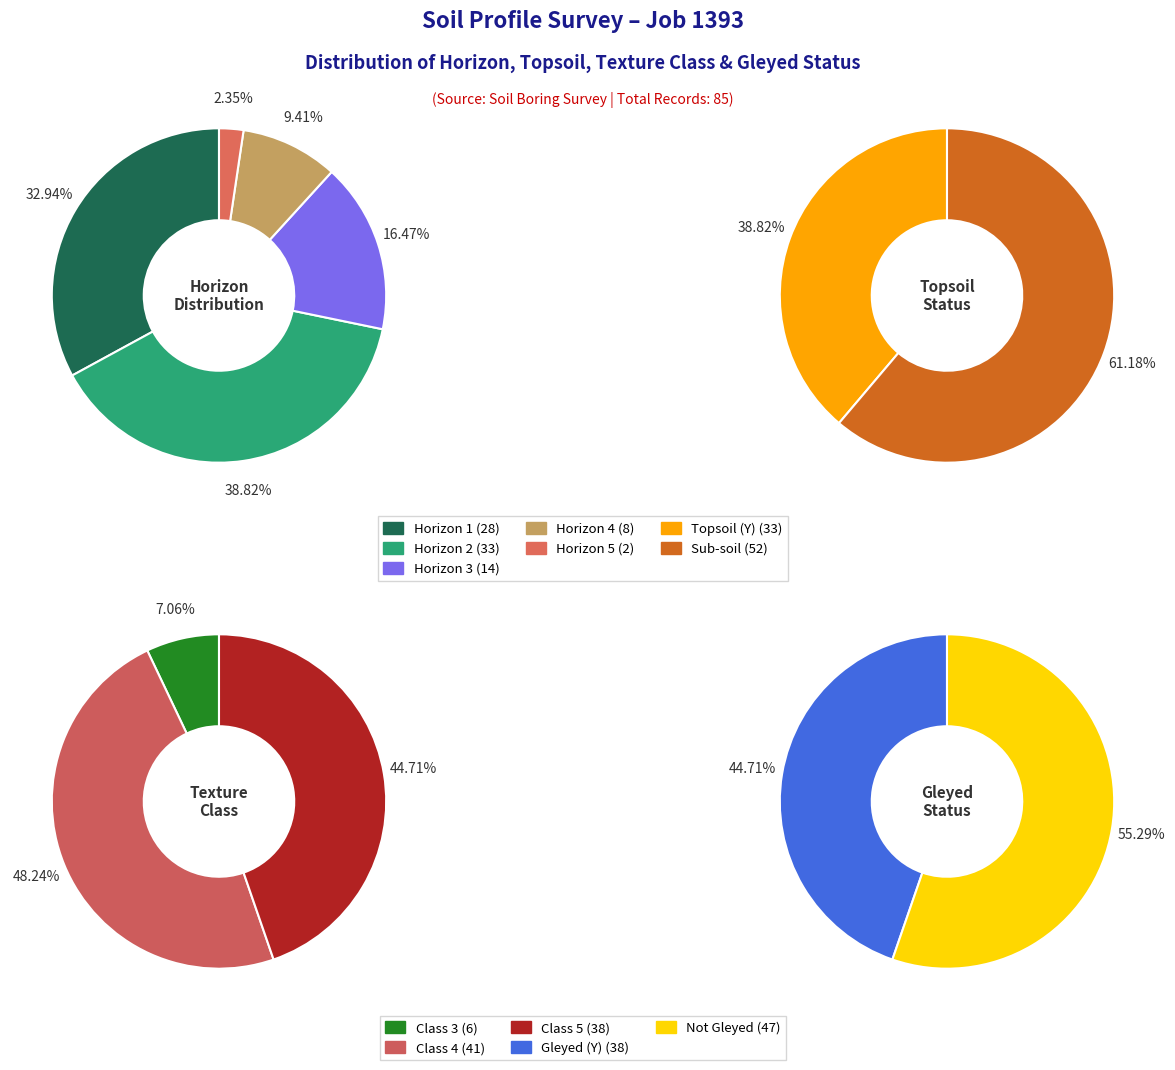

The Horizon 5 slice represents 1% of the pie. True or false?

False